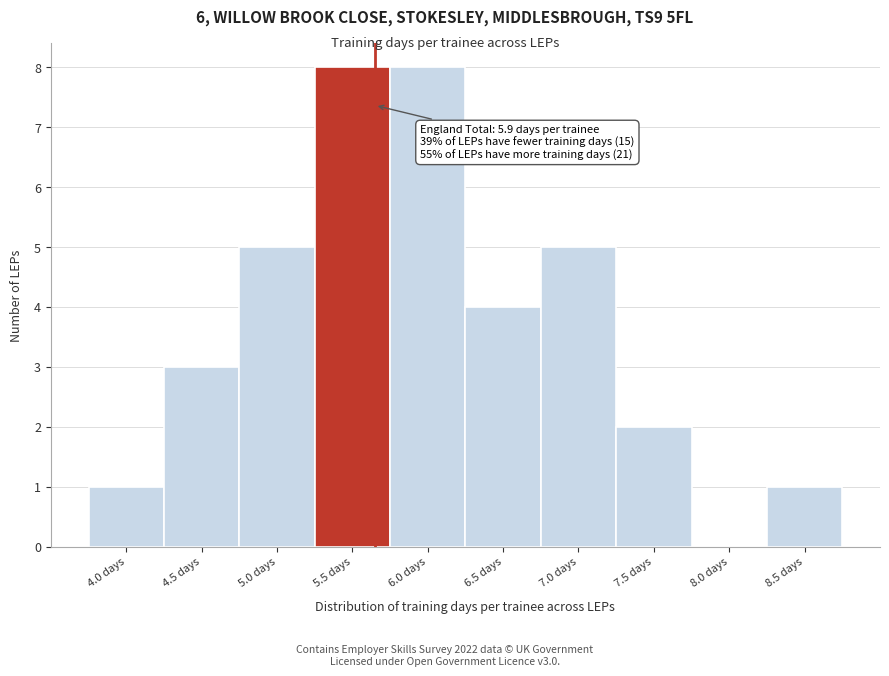

Reading right to left, list all the values displayed in this chart.

8.5 days=1	8.0 days=0	7.5 days=2	7.0 days=5	6.5 days=4	6.0 days=8	5.5 days=8	5.0 days=5	4.5 days=3	4.0 days=1